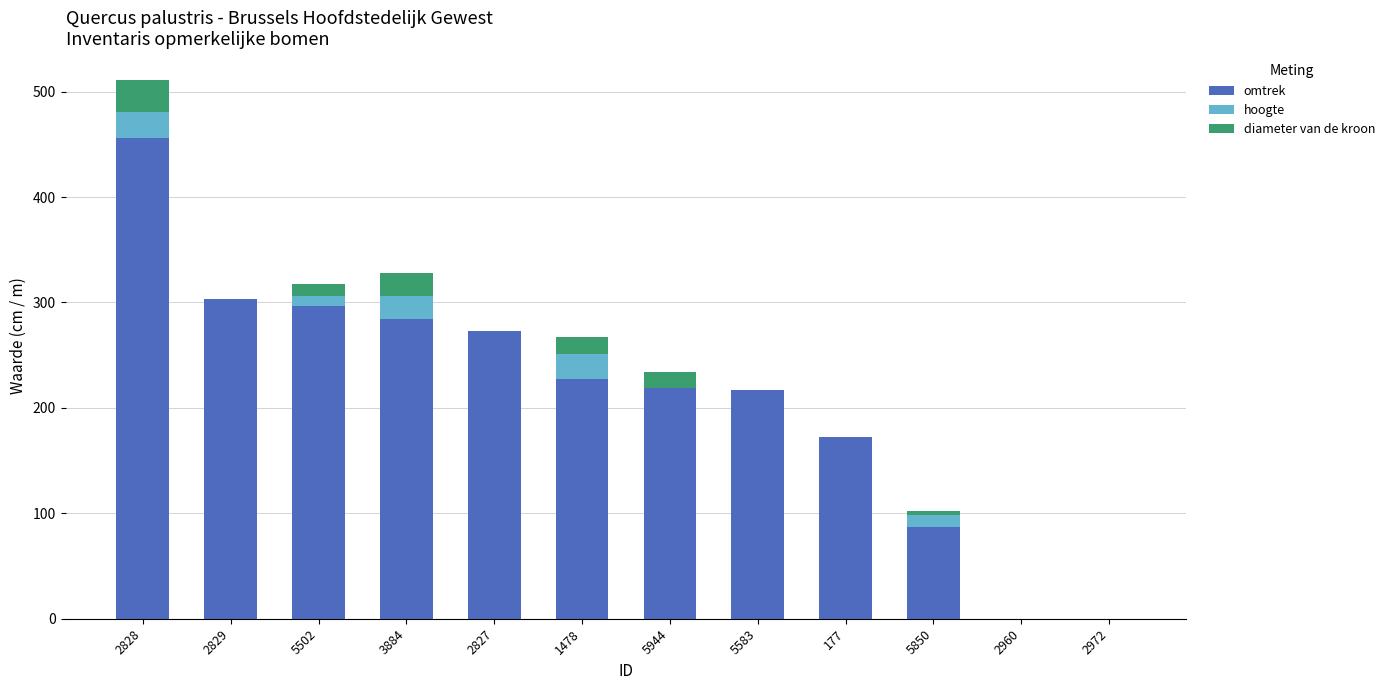

What is the sum of the omtrek values at 3884 and 2828?

740